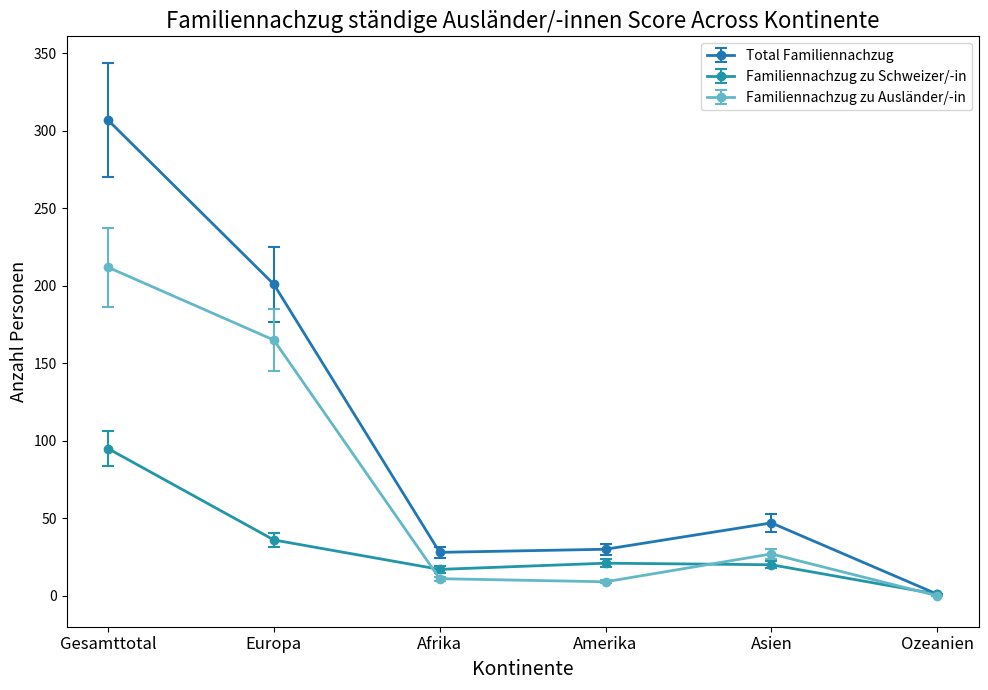

How many lines are shown in the chart?

3